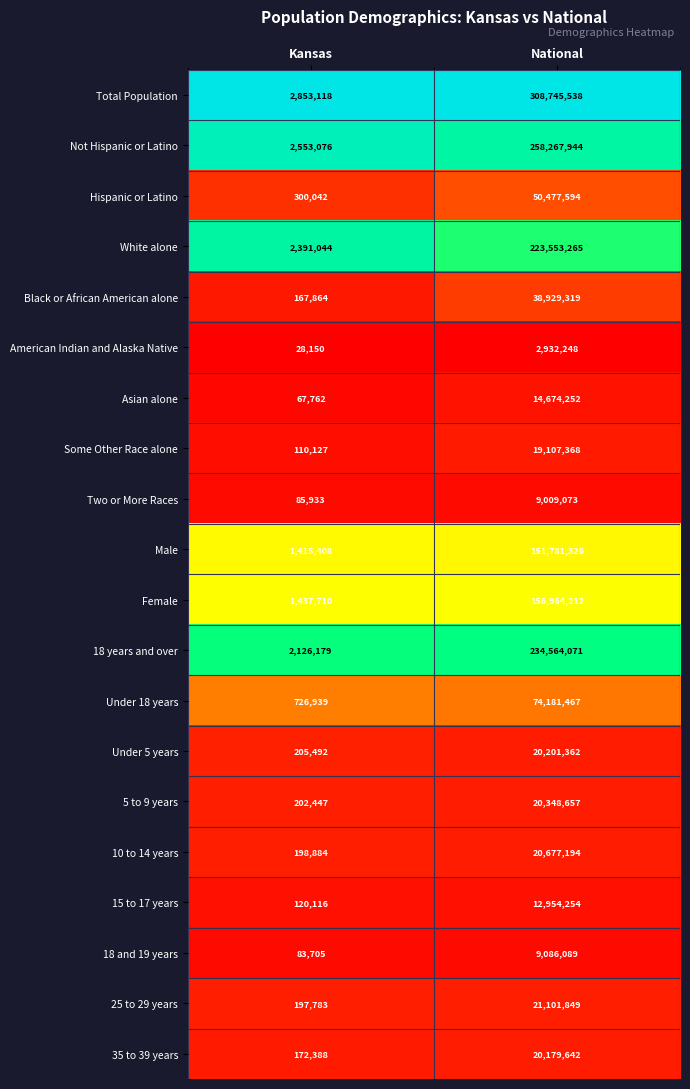

Between Kansas and National, which series saw the biggest shift?

Total Population